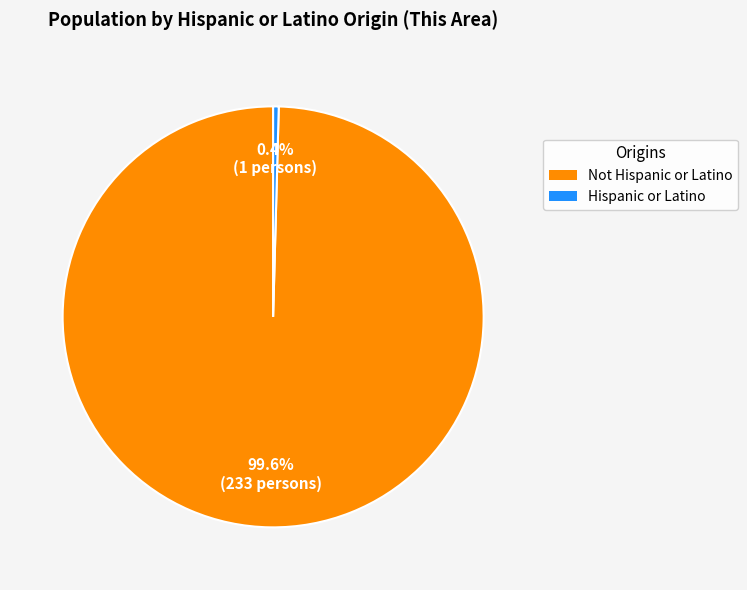

True or false: Hispanic or Latino accounts for 0% of the total.

True